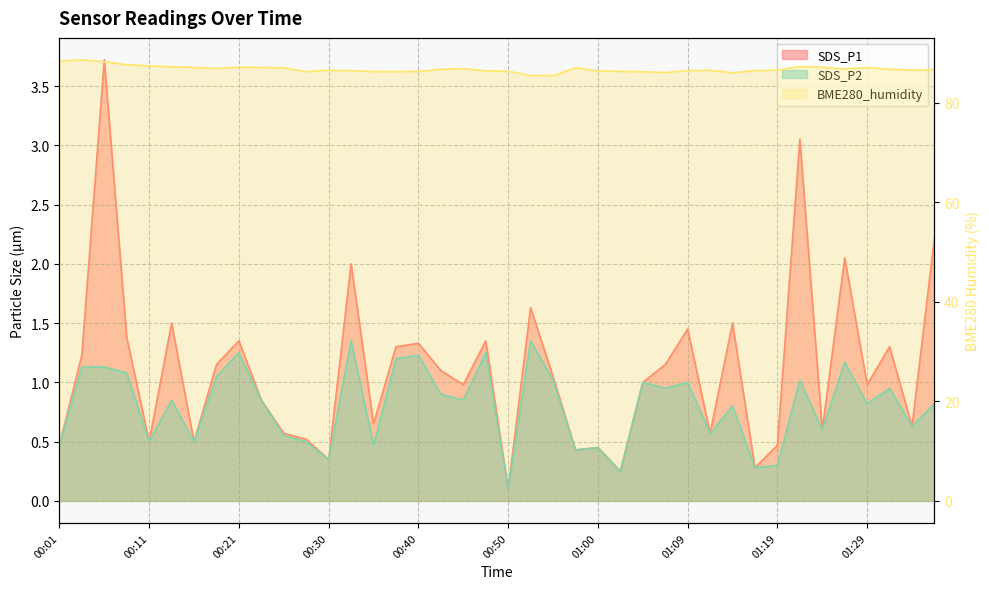

What position from the left is 01:36?

40